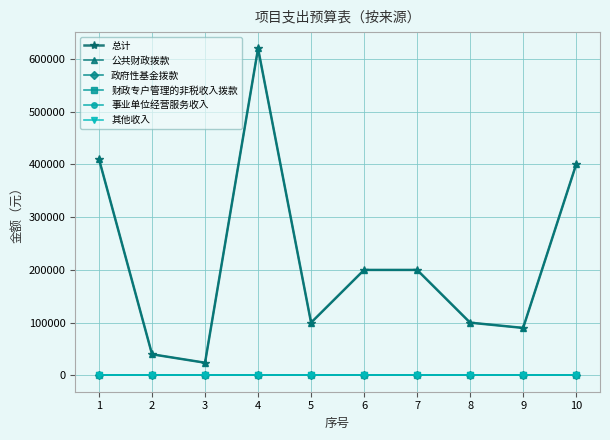

Reading left to right, extract all data points from this chart.

总计: 410000	40000	24000	620000	100000	200000	200000	100000	90000	400000
公共财政拨款: 410000	40000	24000	620000	100000	200000	200000	100000	90000	400000
政府性基金拨款: 0	0	0	0	0	0	0	0	0	0
财政专户管理的非税收入拨款: 0	0	0	0	0	0	0	0	0	0
事业单位经营服务收入: 0	0	0	0	0	0	0	0	0	0
其他收入: 0	0	0	0	0	0	0	0	0	0